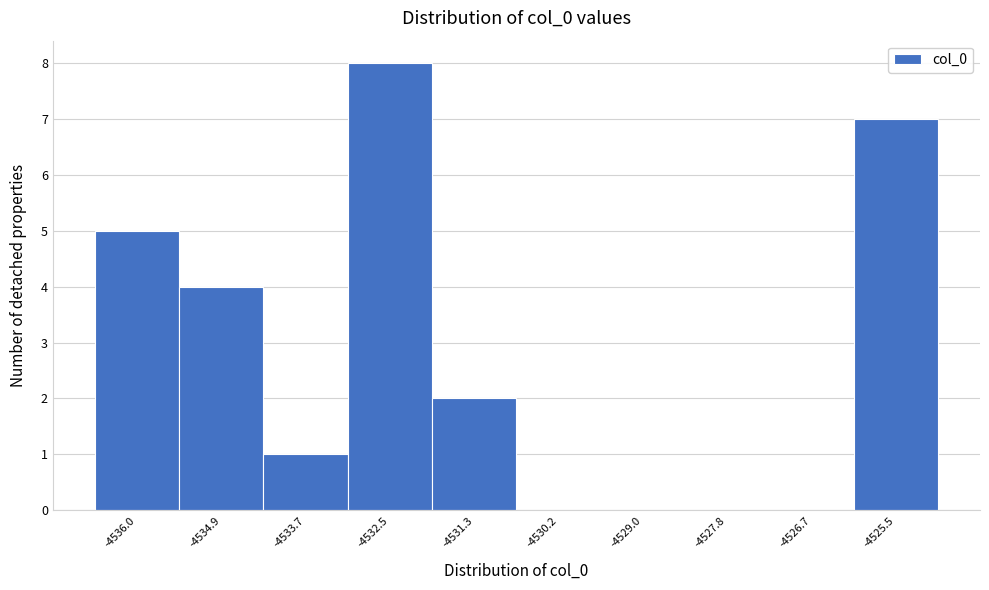

Reading left to right, list all the values displayed in this chart.

-4536.0=5	-4534.9=4	-4533.7=1	-4532.5=8	-4531.3=2	-4530.2=0	-4529.0=0	-4527.8=0	-4526.7=0	-4525.5=7